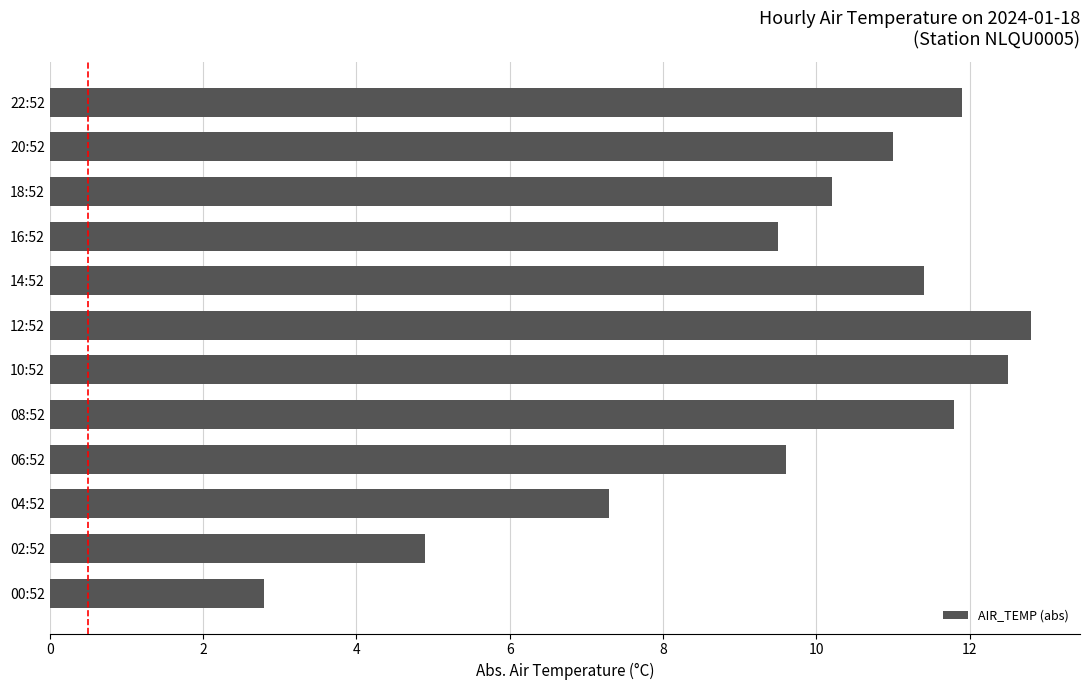

How many categories are shown in the chart?

12